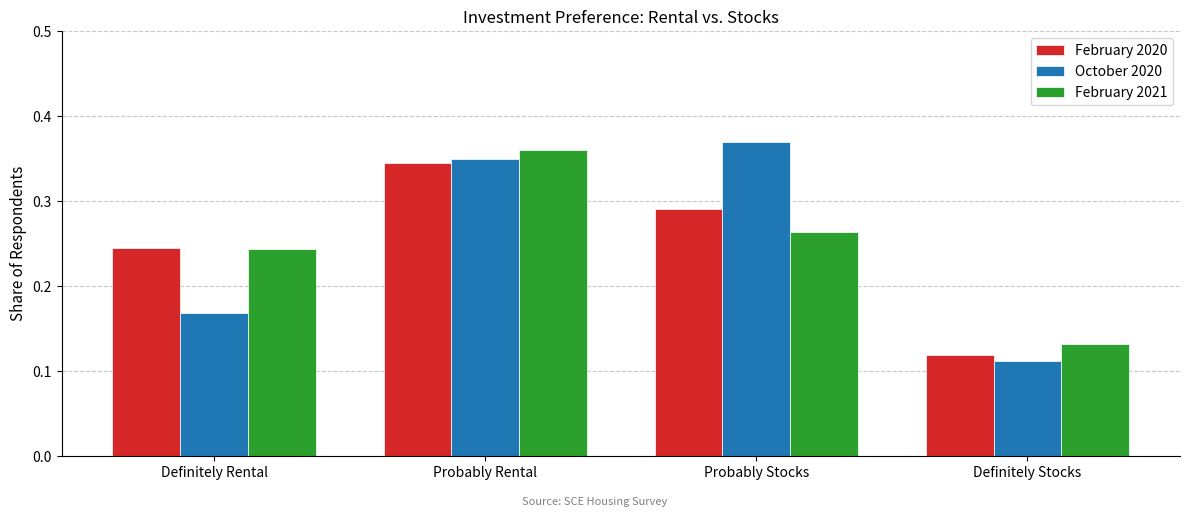

The value of February 2020 at Definitely Rental is 0.4. True or false?

False